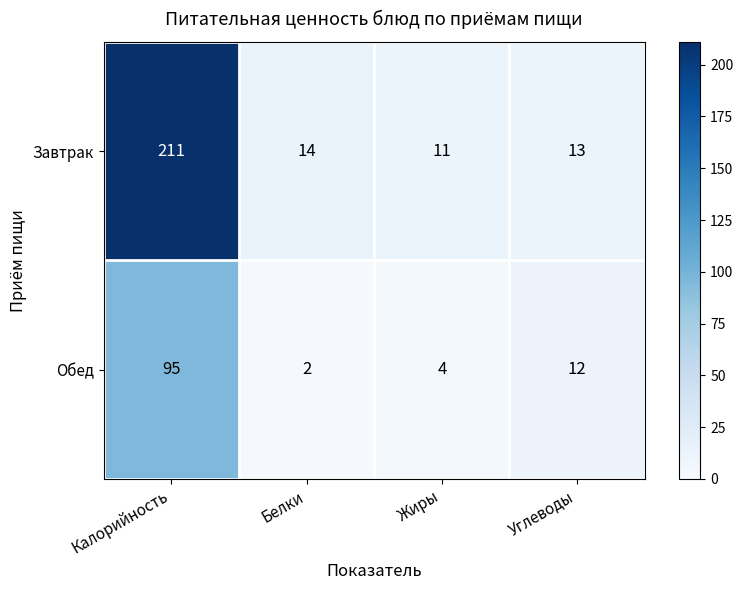

Reading left to right, extract all data points from this chart.

Завтрак: Калорийность=211	Белки=14	Жиры=11	Углеводы=13
Обед: Калорийность=95	Белки=2	Жиры=4	Углеводы=12